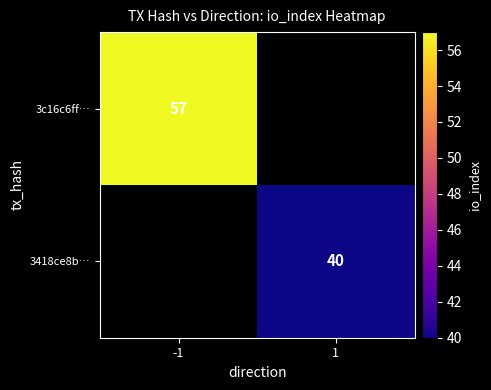

What is the spread (max minus min) of values at -1?

57